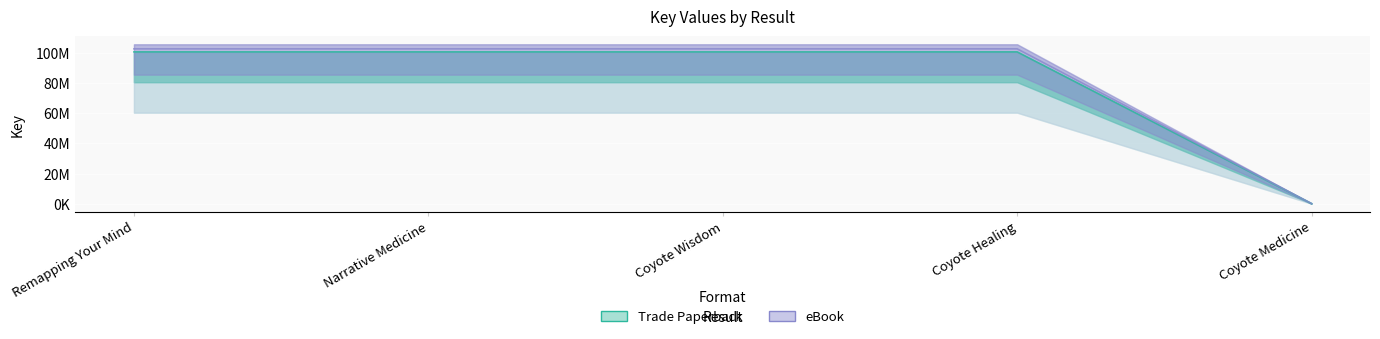

At Coyote Wisdom, list the series in order from largest to smallest.

eBook, Trade Paperback